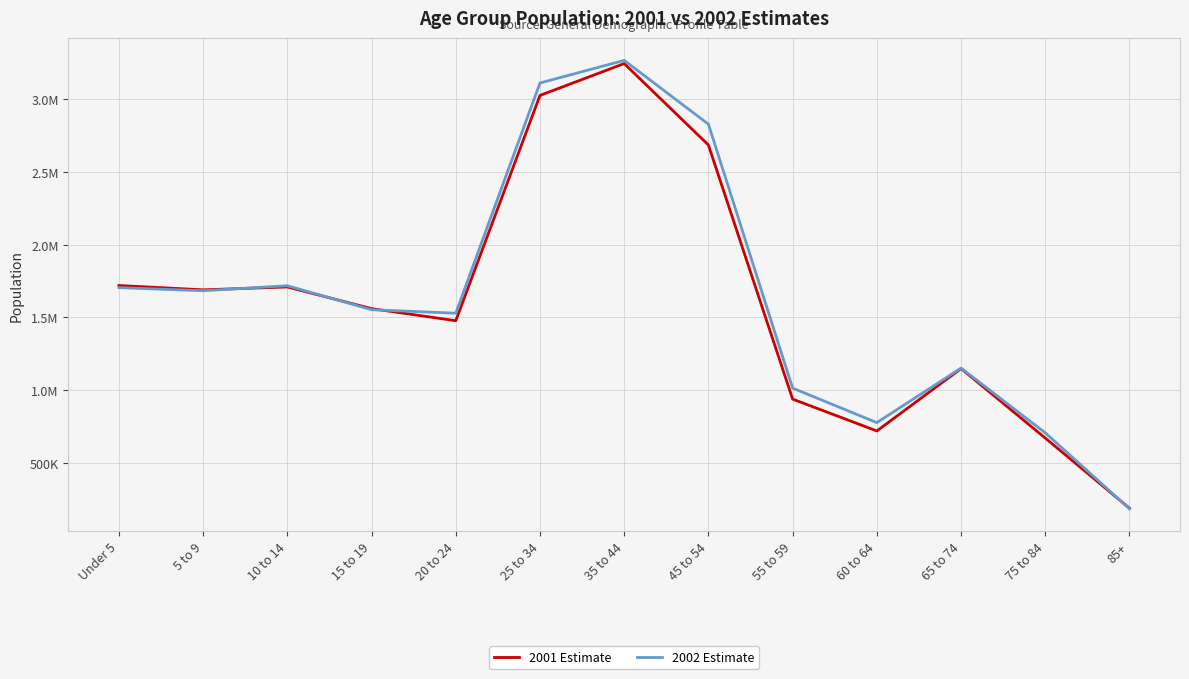

True or false: 2002 Estimate and 2001 Estimate cross at least once.

True